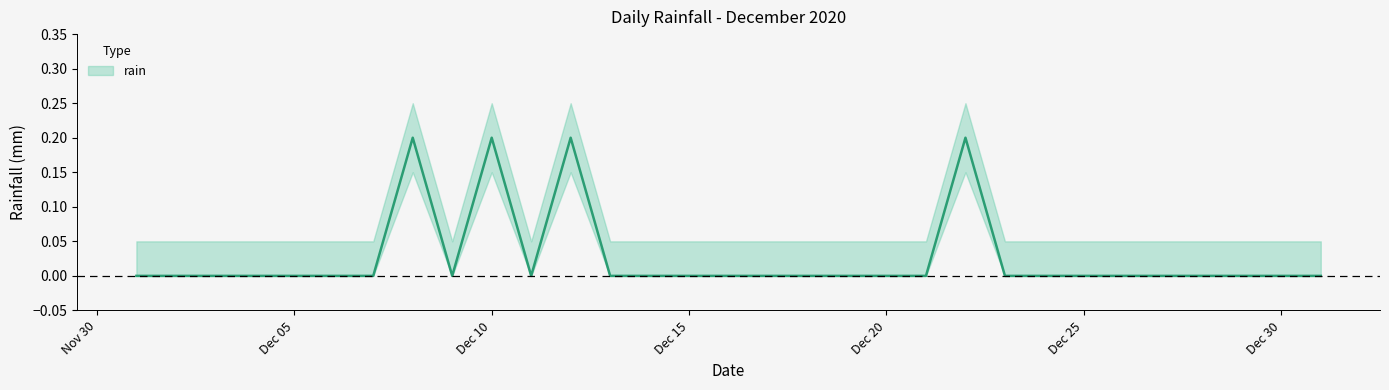

List the labels in order of value, largest first.

2020-12-08, 2020-12-10, 2020-12-12, 2020-12-22, 2020-12-01, 2020-12-02, 2020-12-03, 2020-12-04, 2020-12-05, 2020-12-06, 2020-12-07, 2020-12-09, 2020-12-11, 2020-12-13, 2020-12-14, 2020-12-15, 2020-12-16, 2020-12-17, 2020-12-18, 2020-12-19, 2020-12-20, 2020-12-21, 2020-12-23, 2020-12-24, 2020-12-25, 2020-12-26, 2020-12-27, 2020-12-28, 2020-12-29, 2020-12-30, 2020-12-31